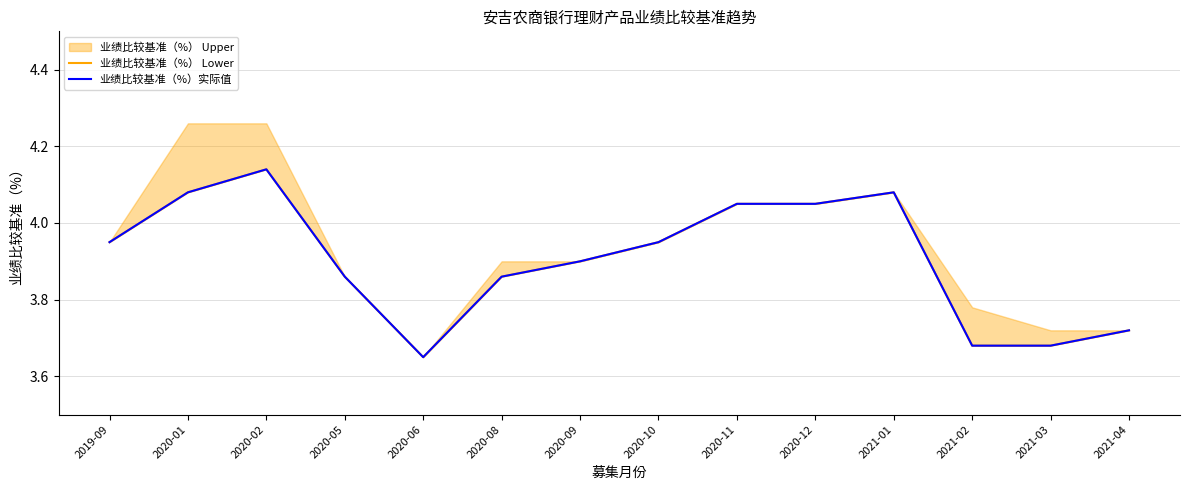

Is it true that 业绩比较基准（%） Lower equals 0.8 at 2020-09?

False